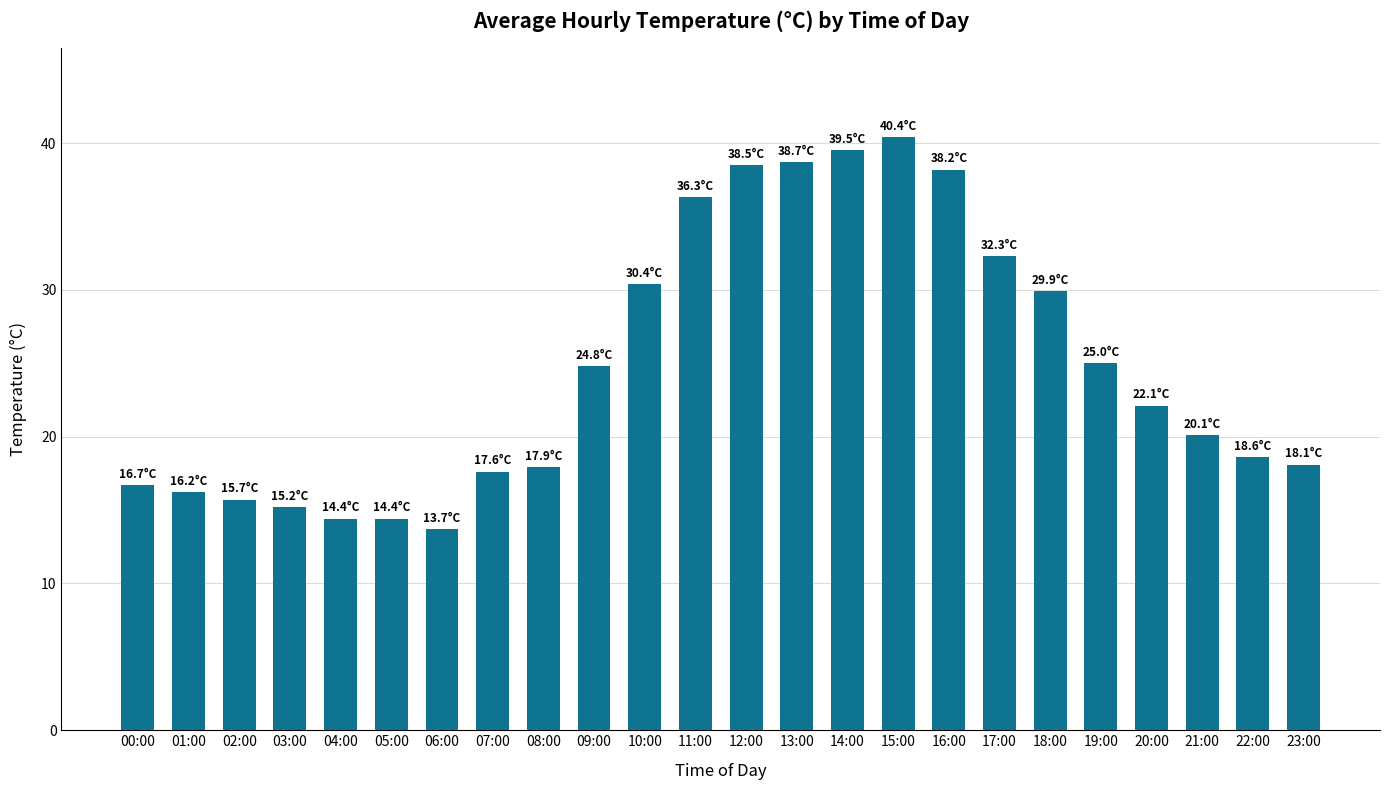

Is it true that the value at 06:00 is 13.7?

True